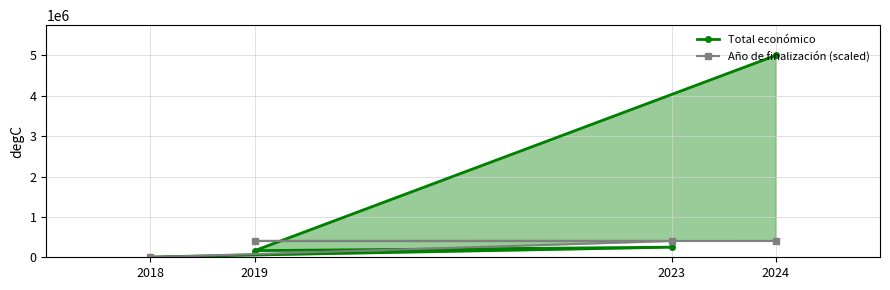

Rank the series at 2023 from lowest to highest value.

Total económico, Año de finalización (scaled)